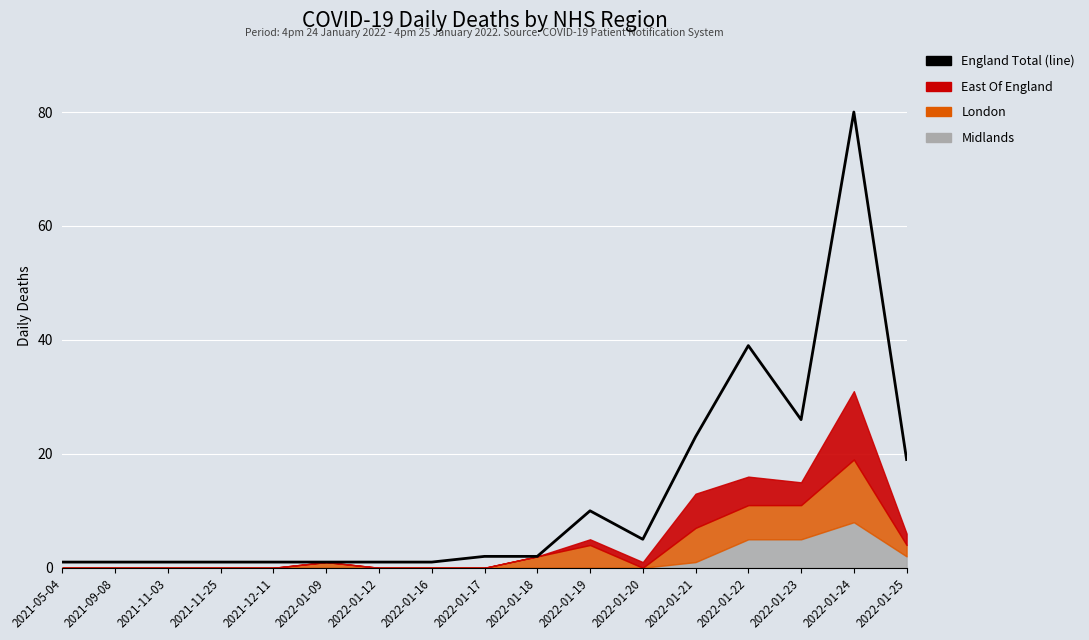

What is the difference between the maximum and minimum values?

79